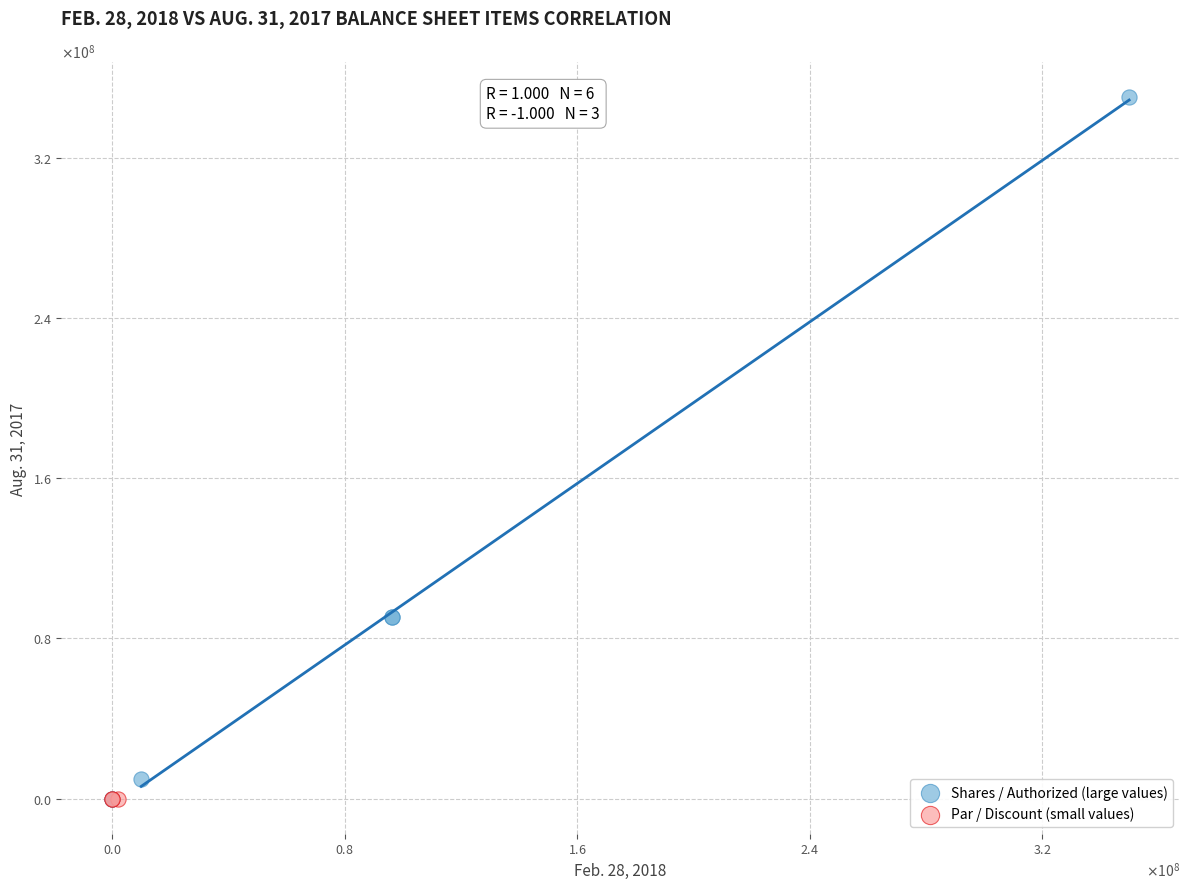

What are all the series names shown in the legend?

Shares / Authorized (large values), Par / Discount (small values)